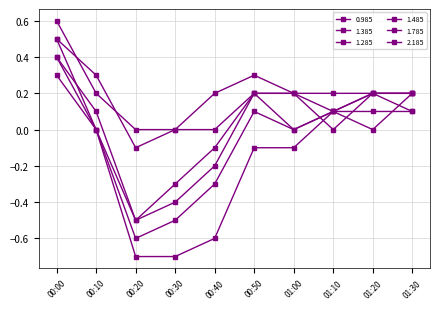

What is the difference between the maximum and minimum values in the 1.285 series?

1.1